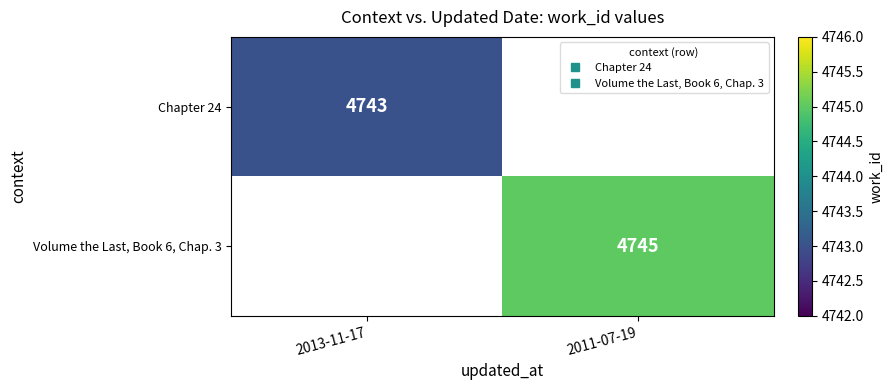

Which category has the highest value in the Chapter 24 series?

2013-11-17